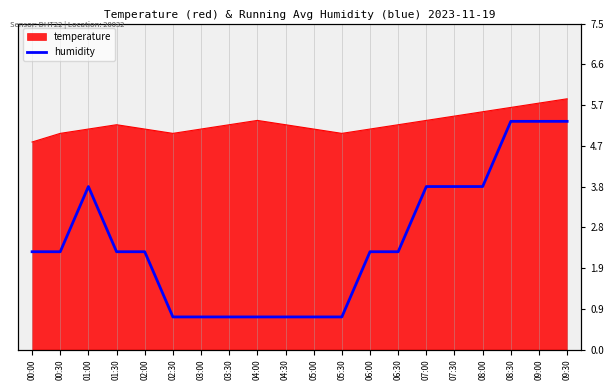

The value at 02:30 is 1.2. True or false?

False